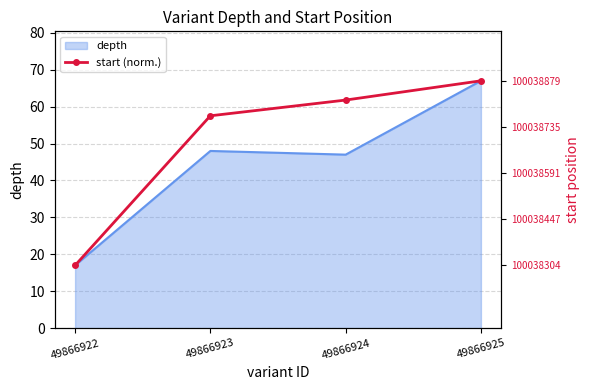

What is the difference between the maximum and minimum values?

50.0